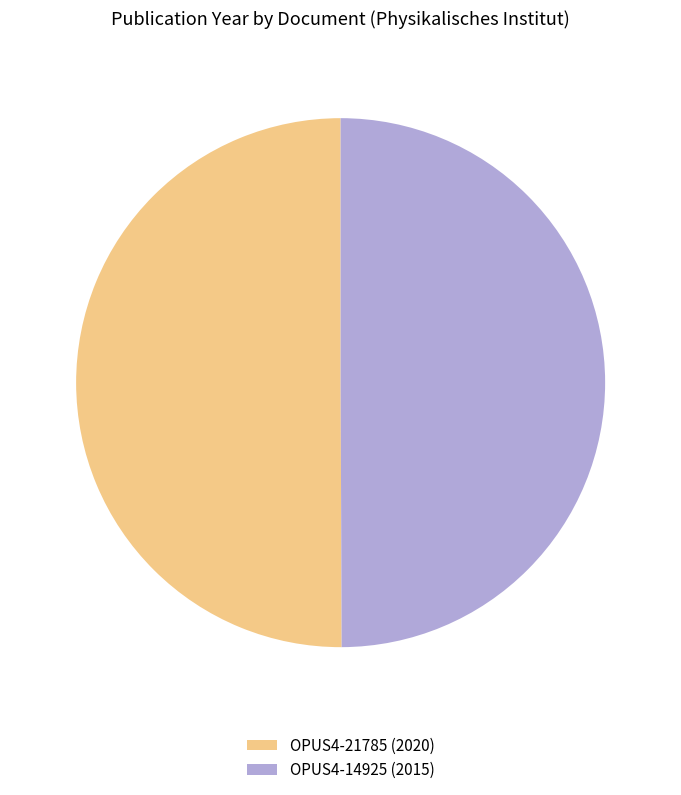

The OPUS4-21785 (2020) slice represents 50% of the pie. True or false?

True